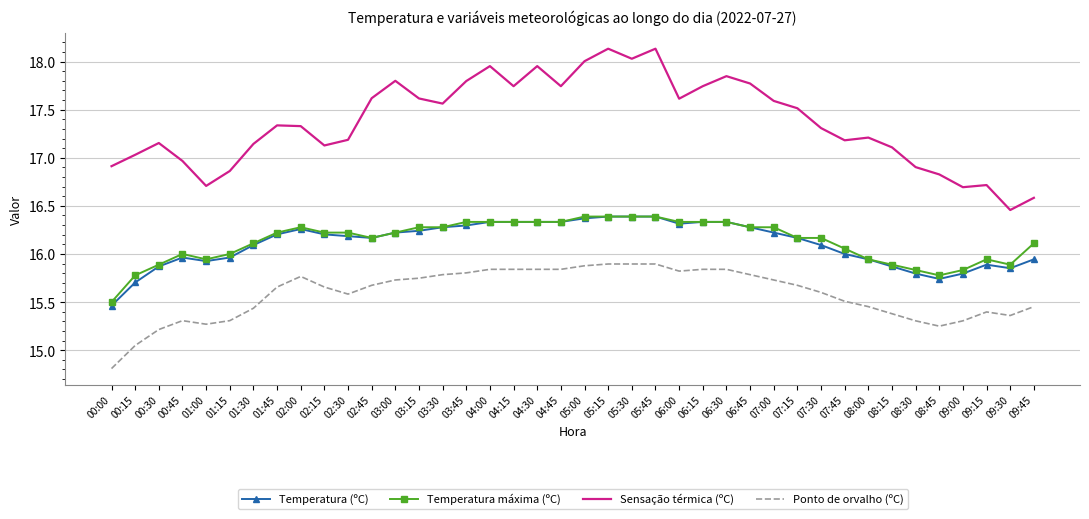

What is the spread (max minus min) of values at 05:30?

2.1